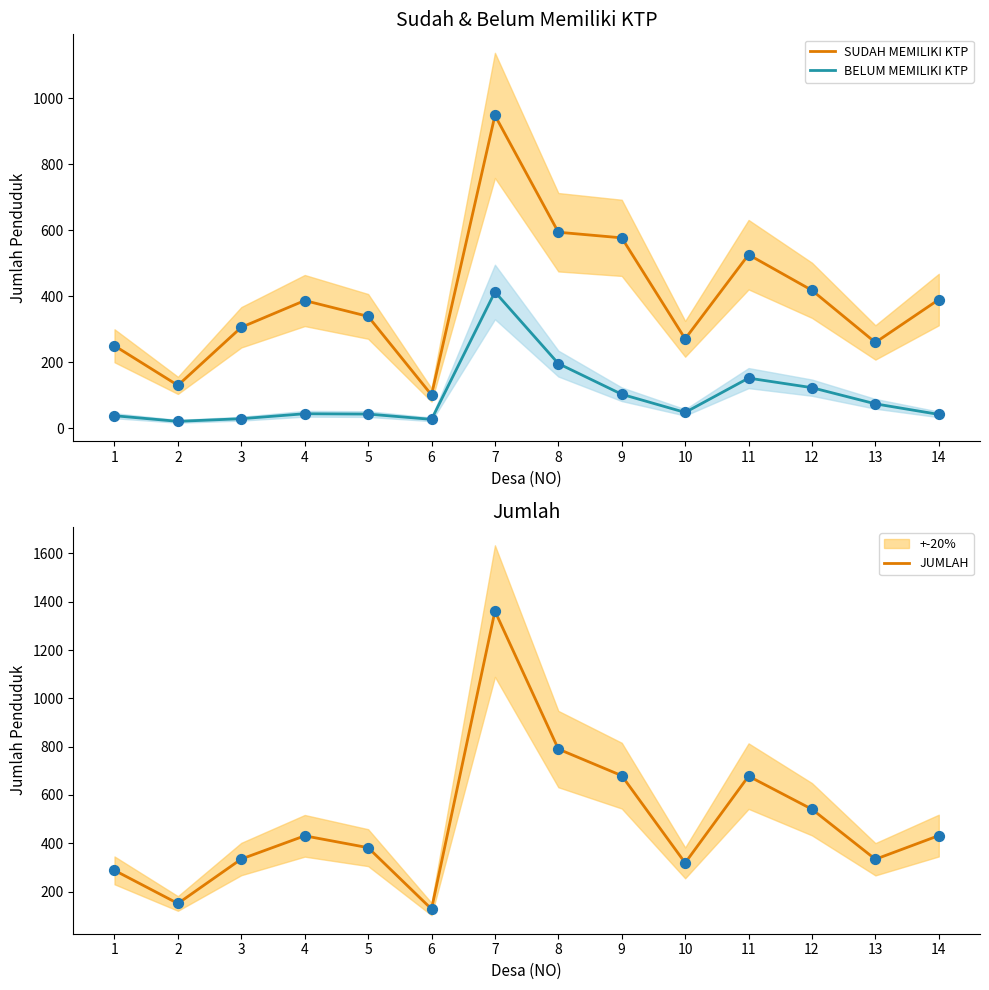

What is the total value across all series at 5?

764